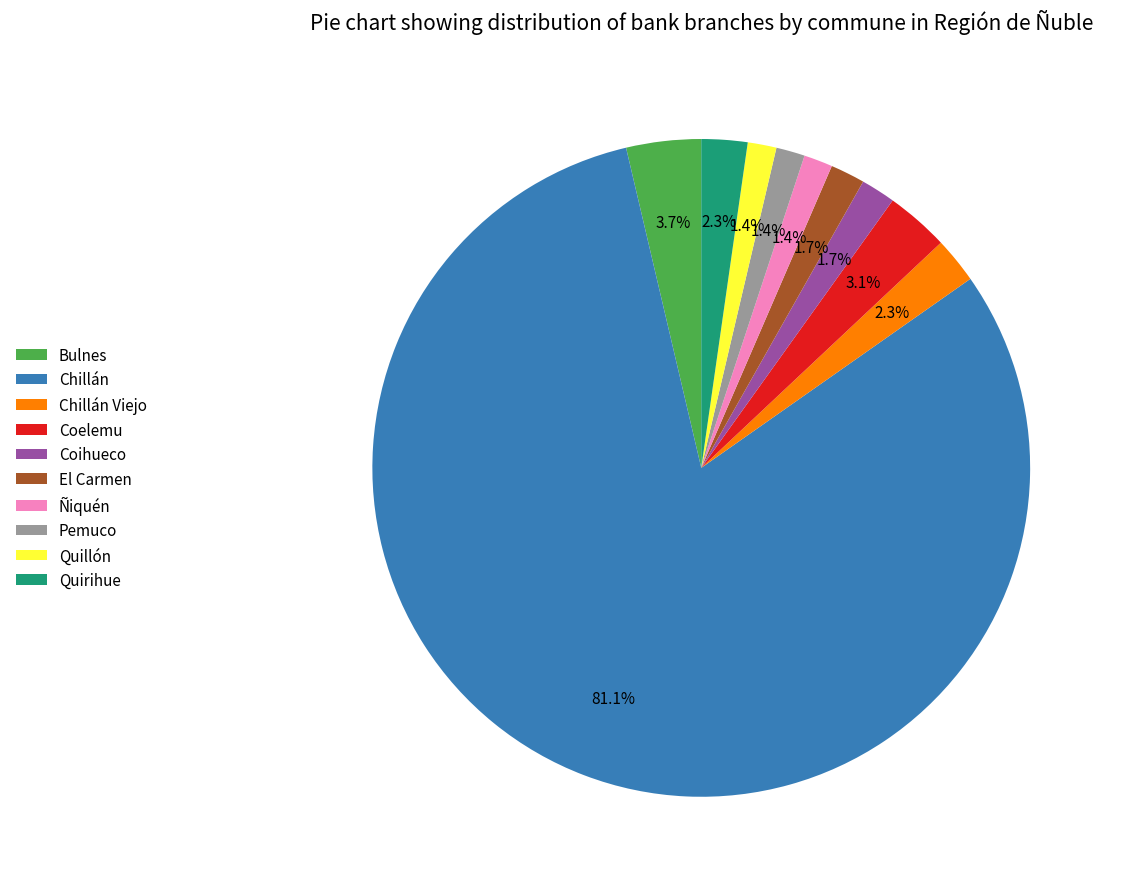

Count the number of slices in the pie.

10